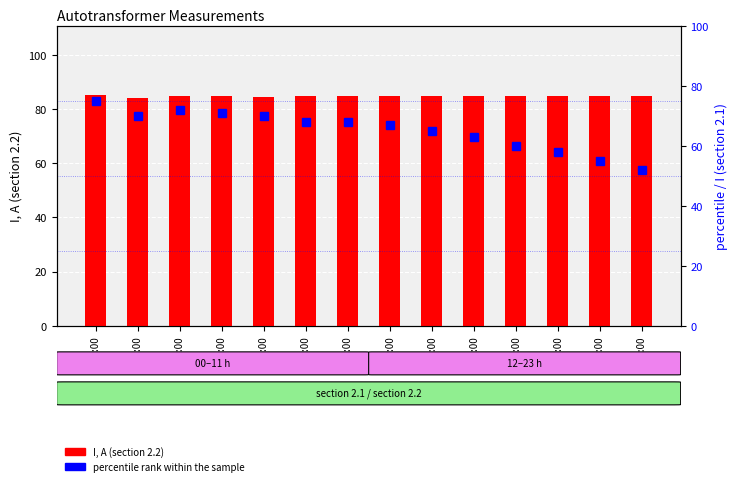

What are all the series names shown in the legend?

I, A (section 2.2), percentile rank within the sample